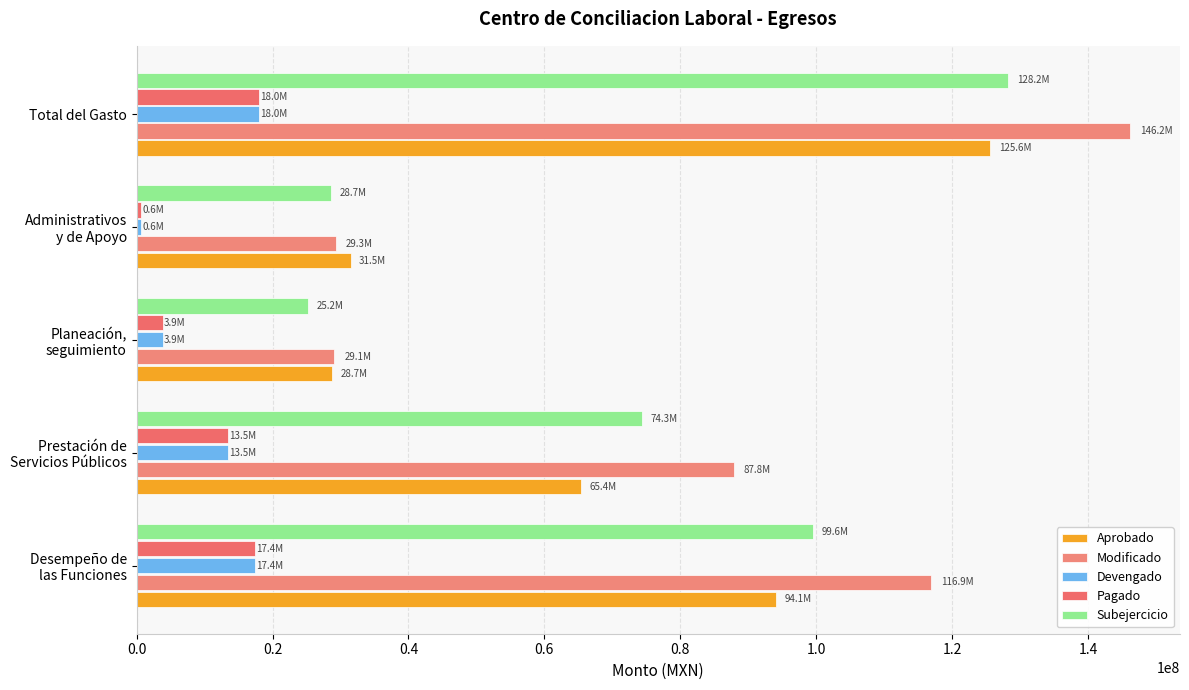

Reading left to right, what are all the values shown in this chart?

Aprobado: 94125334.0	65423235.0	28702099.0	31475518.0	125600852.0
Modificado: 116931400.2	87838058.3	29093341.9	29278958.1	146210358.3
Devengado: 17368057.7	13498932.1	3869125.6	619839.8	17987897.5
Pagado: 17368057.7	13498932.1	3869125.6	619839.8	17987897.5
Subejercicio: 99563342.5	74339126.2	25224216.3	28659118.3	128222460.8